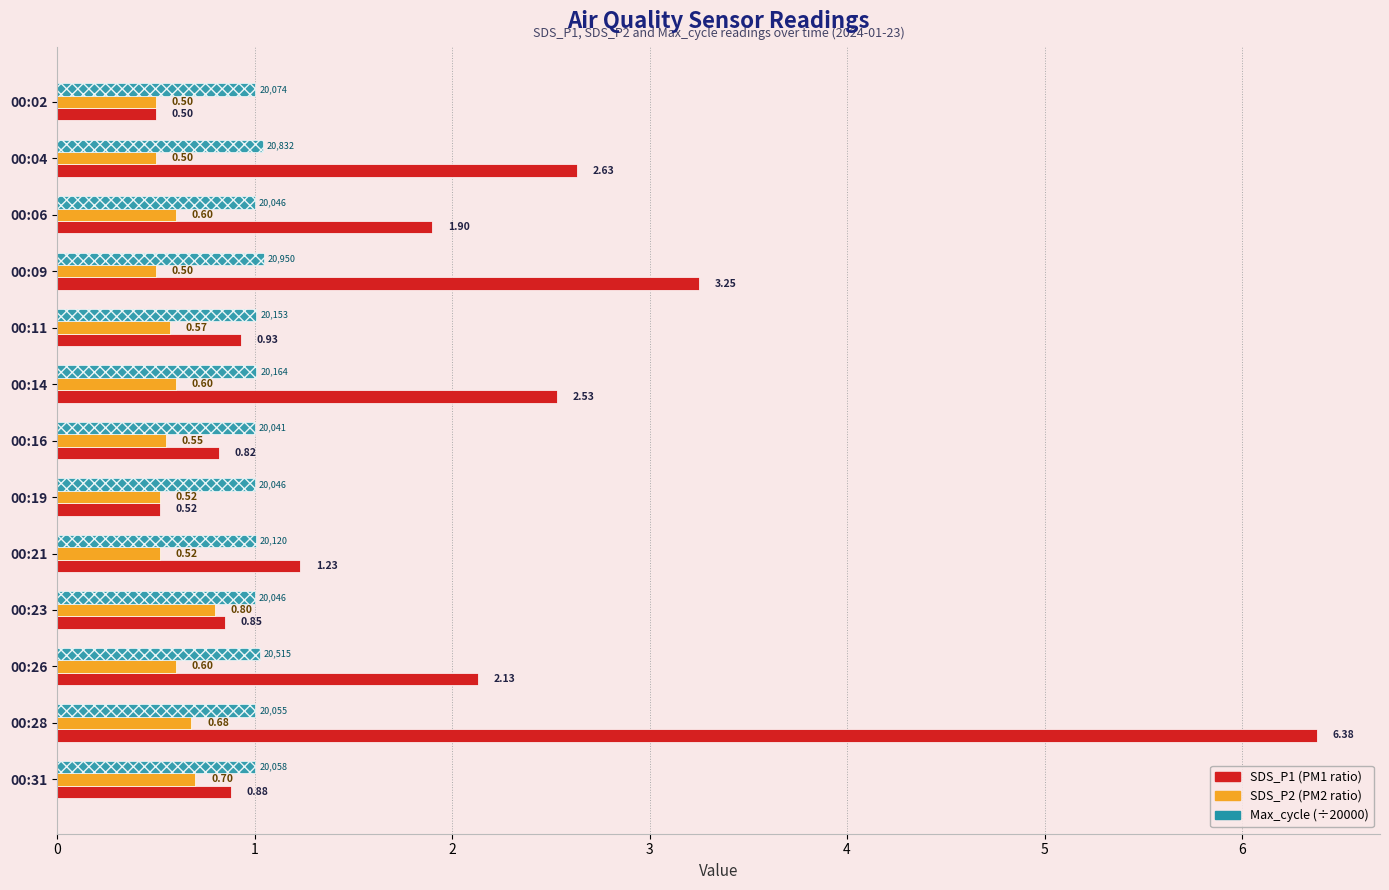

What is the difference between the highest and lowest values at 00:14?

1.9